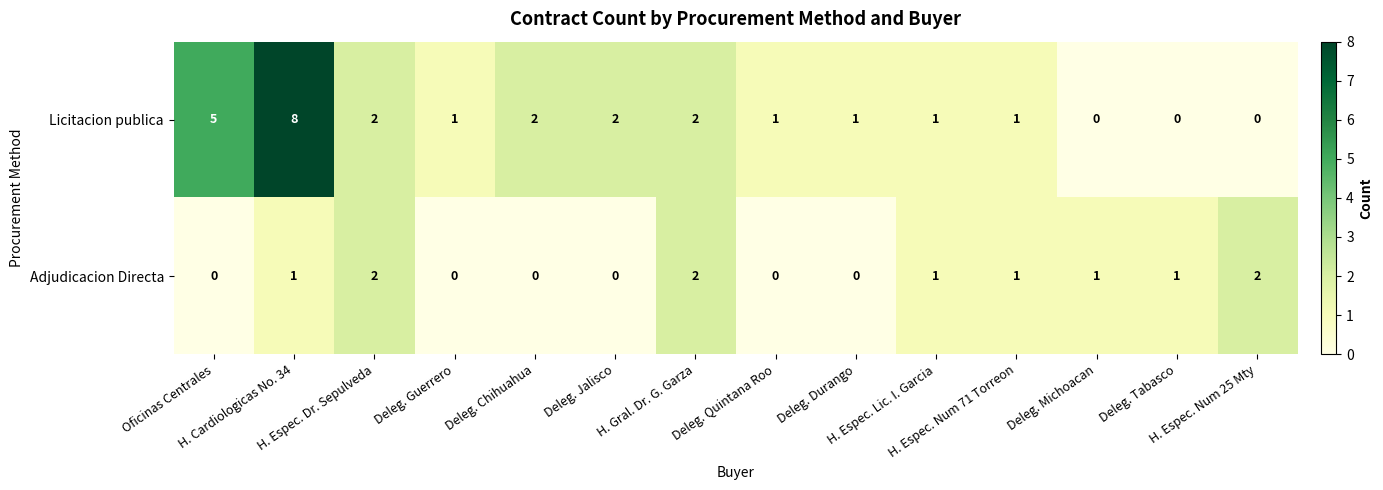

List the series in order of their peak value, lowest first.

Adjudicacion Directa, Licitacion publica